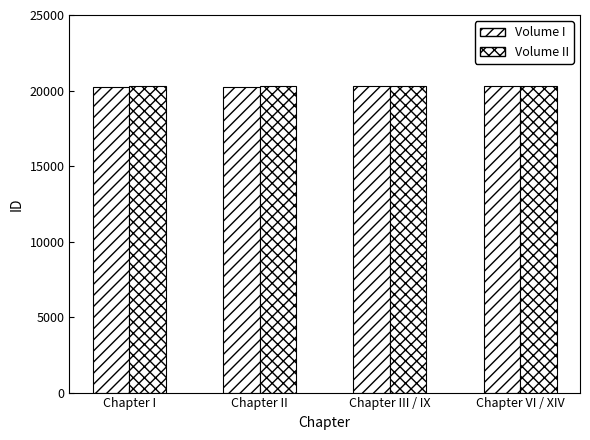

What position from the left is Chapter III / IX?

3